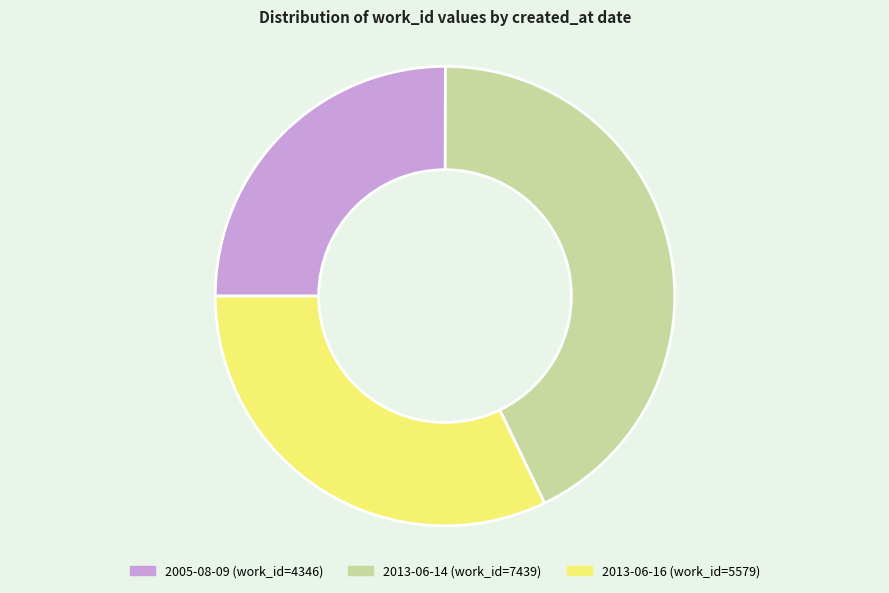

Do 2013-06-14 and 2005-08-09 together represent more than half of the pie?

Yes